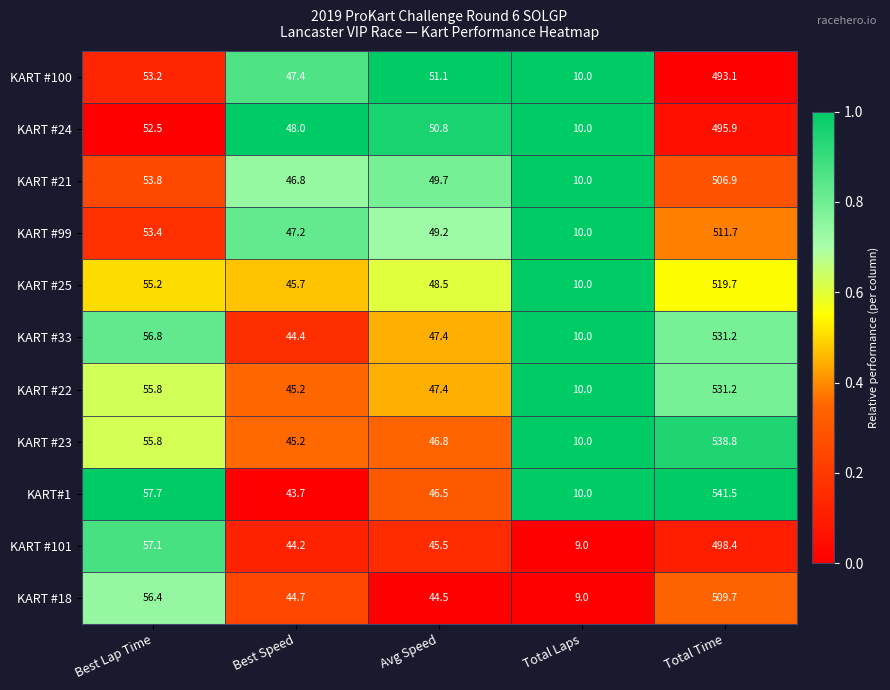

How many distinct data groups are displayed?

11